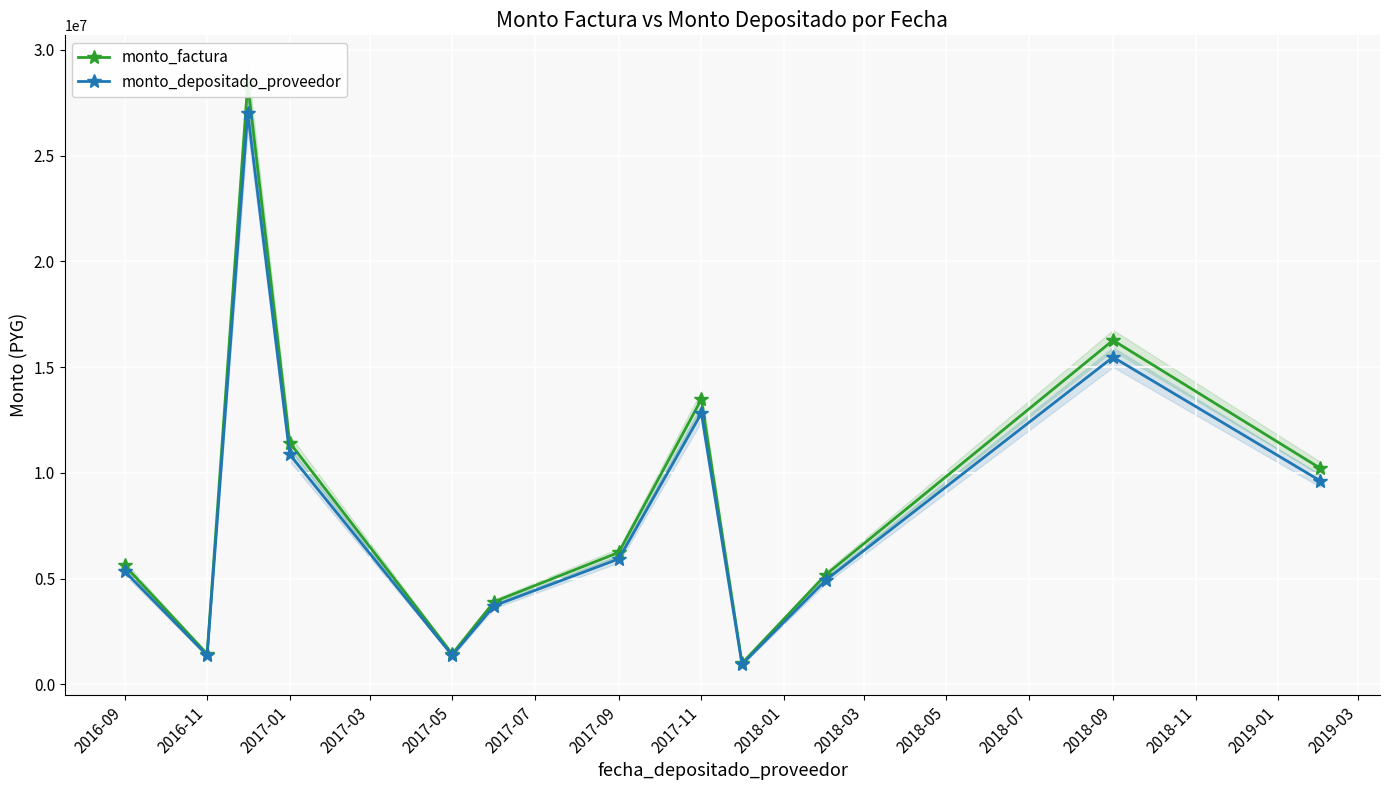

What is the label of the 8th point from the right?

2017-05